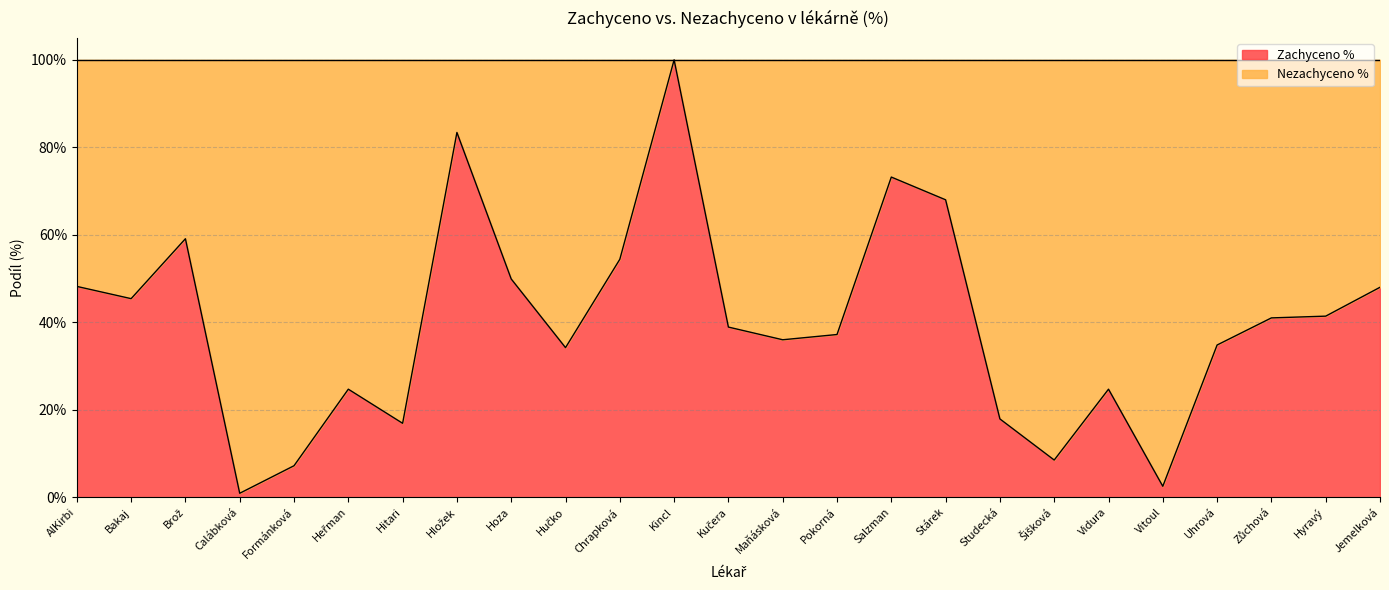

Where is the data nearest to the value 0?

Calábková